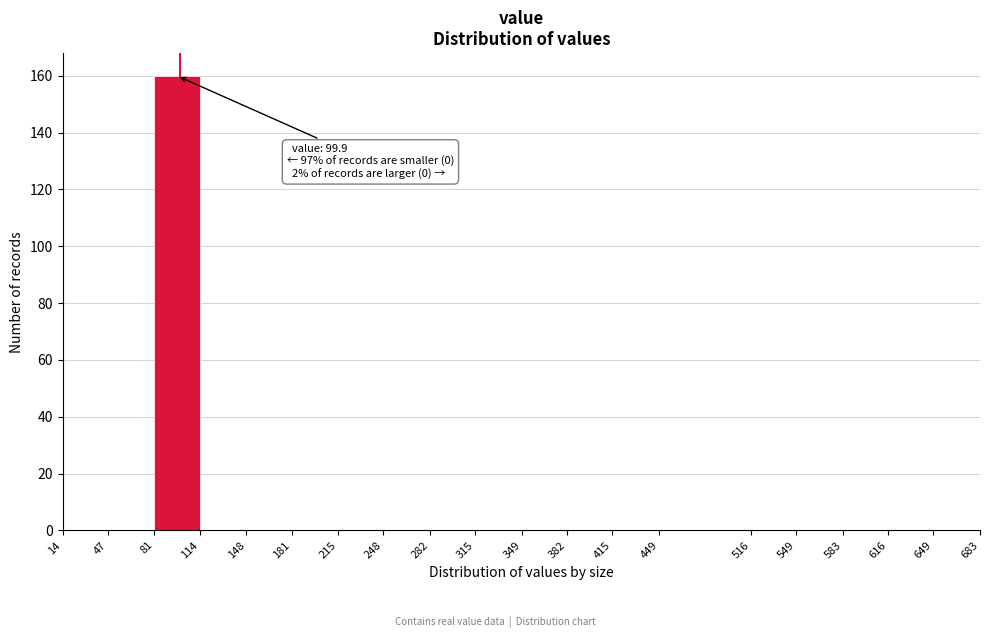

Over which range of the x-axis is the bar tallest?

81 to 114